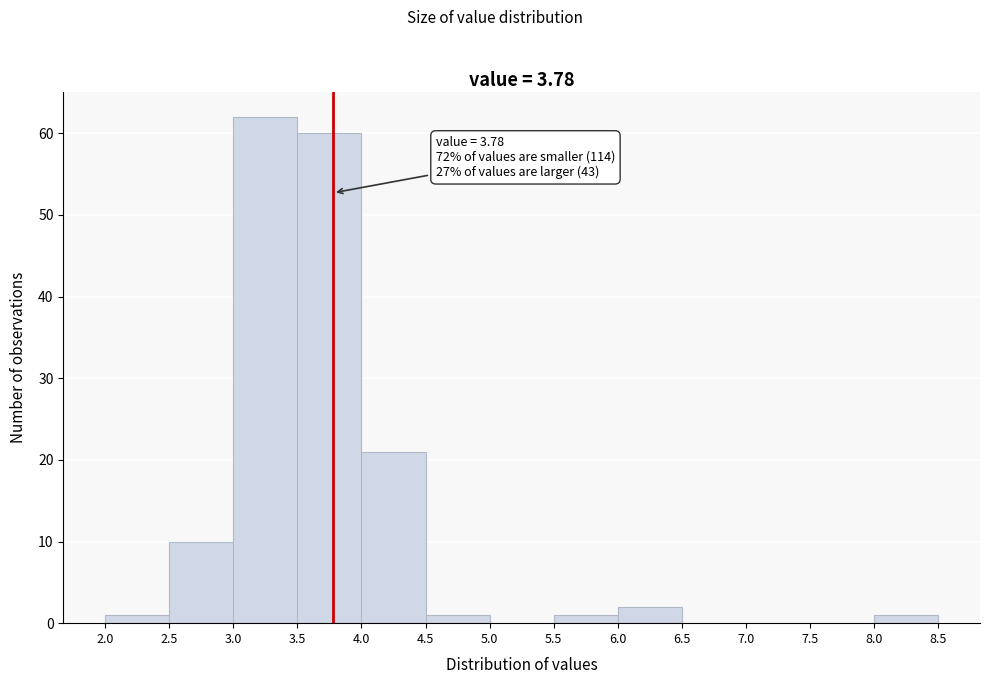

Over which range of the x-axis is the bar tallest?

3.0 to 3.5